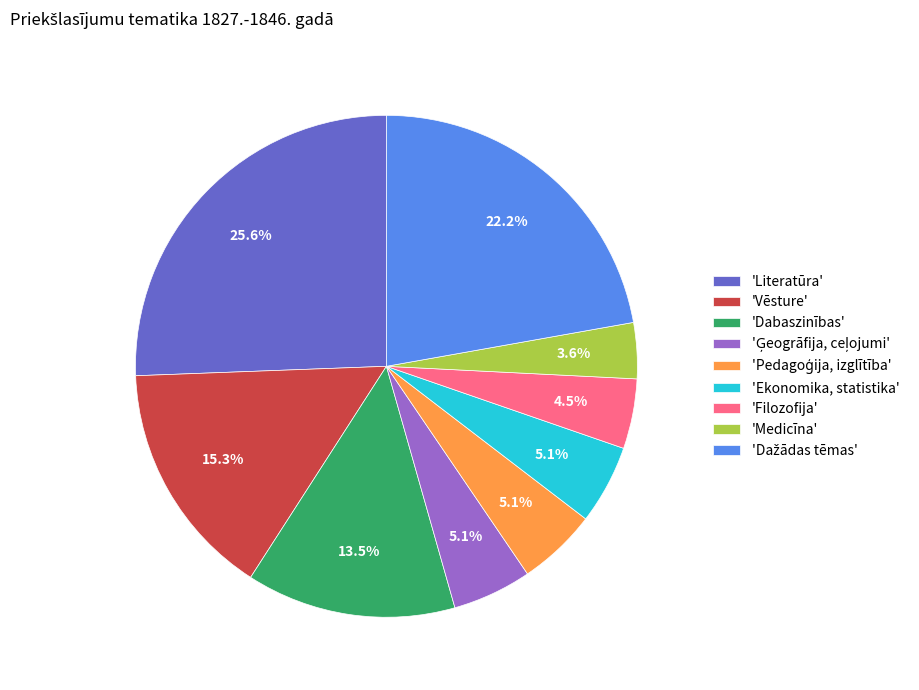

How many slices are in this pie chart?

9